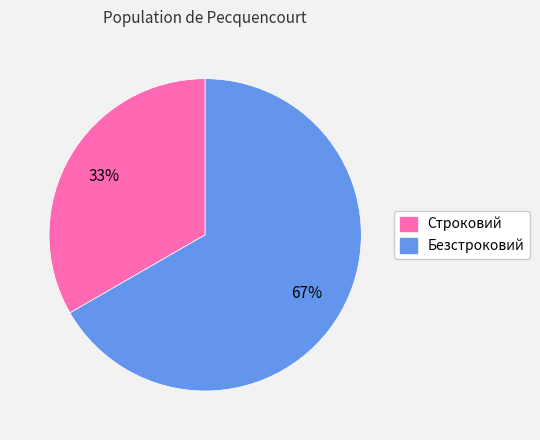

Is the sum of Строковий and Безстроковий greater than half?

Yes